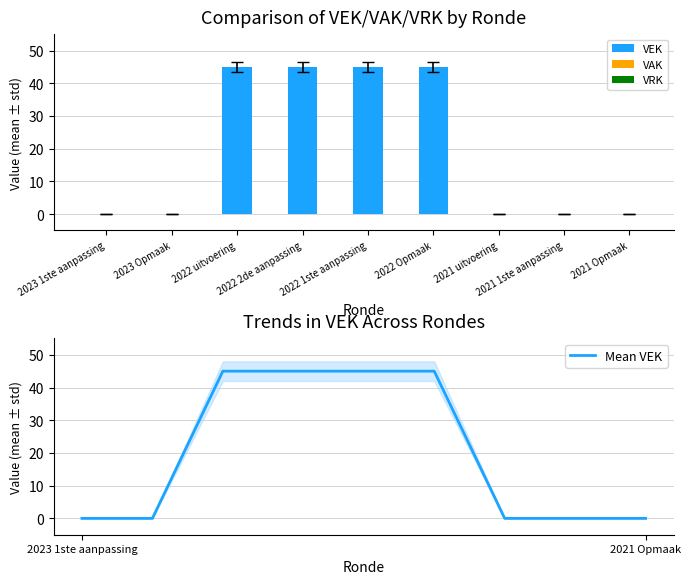

At which category is the sum across all series the highest?

2022 uitvoering